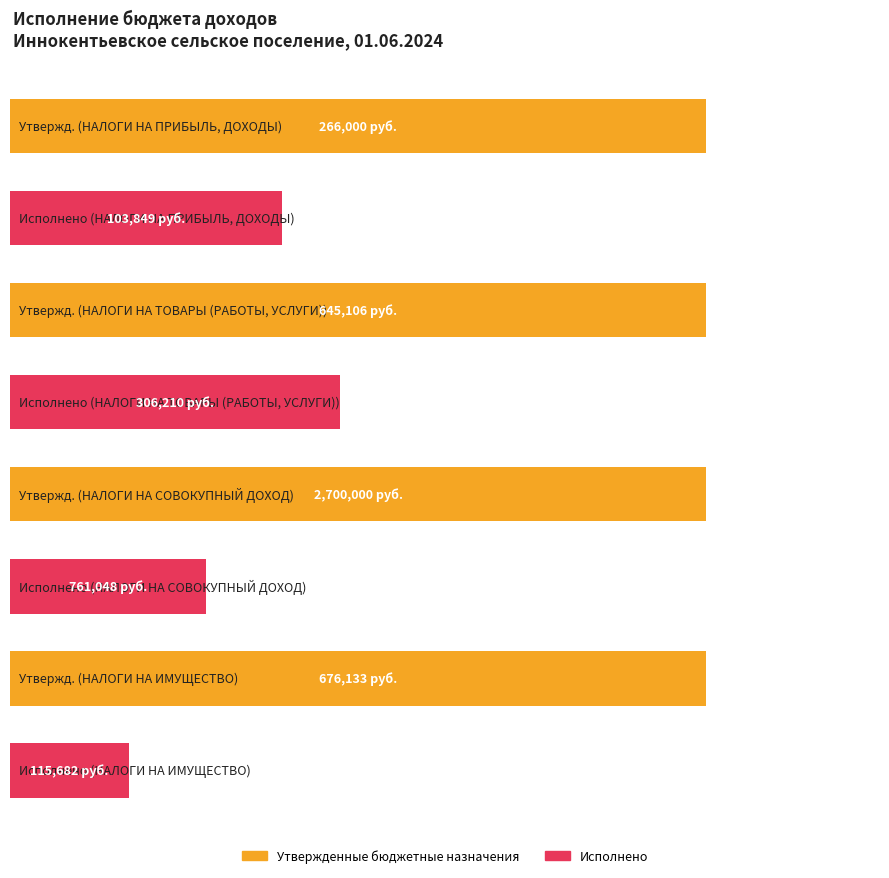

List the labels in order of Утвержденные бюджетные назначения value, largest first.

НАЛОГИ НА
СОВОКУПНЫЙ ДОХОД, НАЛОГИ НА
ИМУЩЕСТВО, НАЛОГИ НА ТОВАРЫ
(РАБОТЫ, УСЛУГИ), НАЛОГИ НА ПРИБЫЛЬ,
ДОХОДЫ